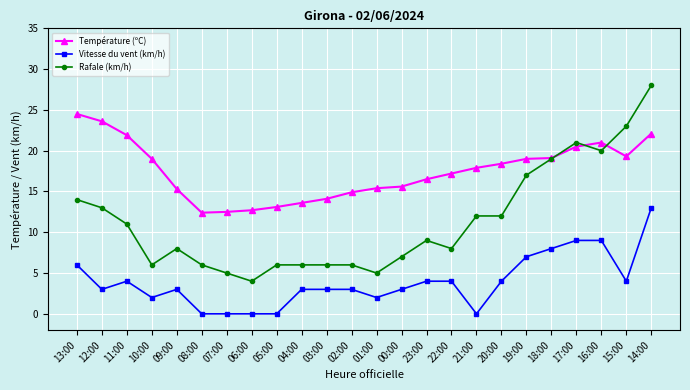

What is the sum of the Température (ºC) values at 12:00 and 11:00?

45.5